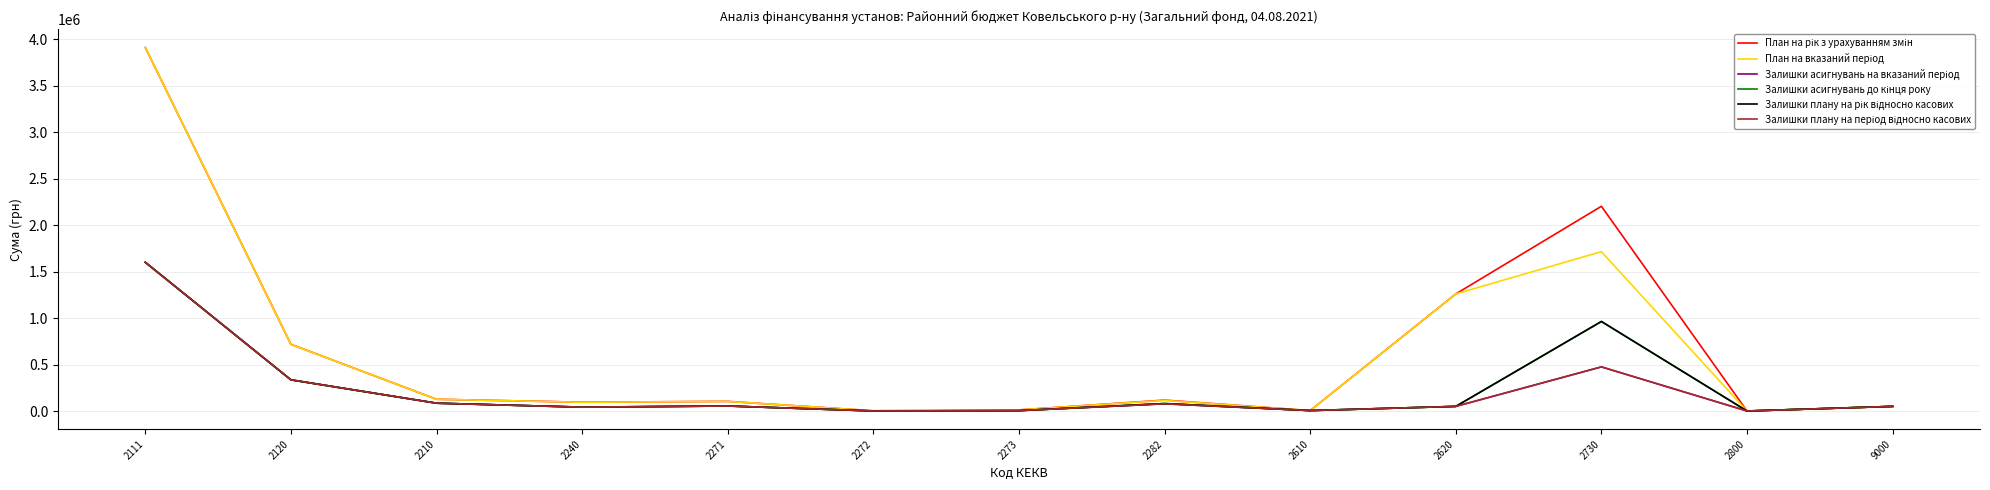

What is the greatest value displayed?

3912250.0